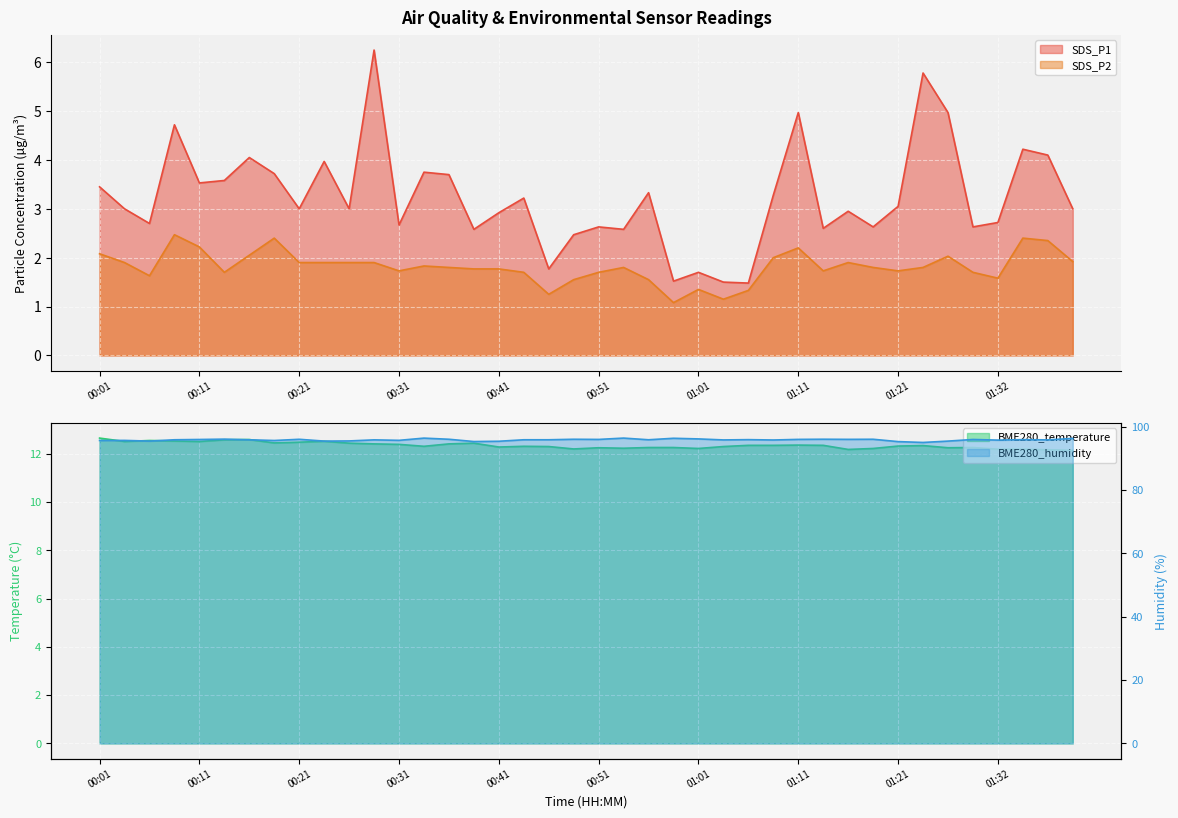

True or false: SDS_P1 and SDS_P2 intersect in this chart.

False